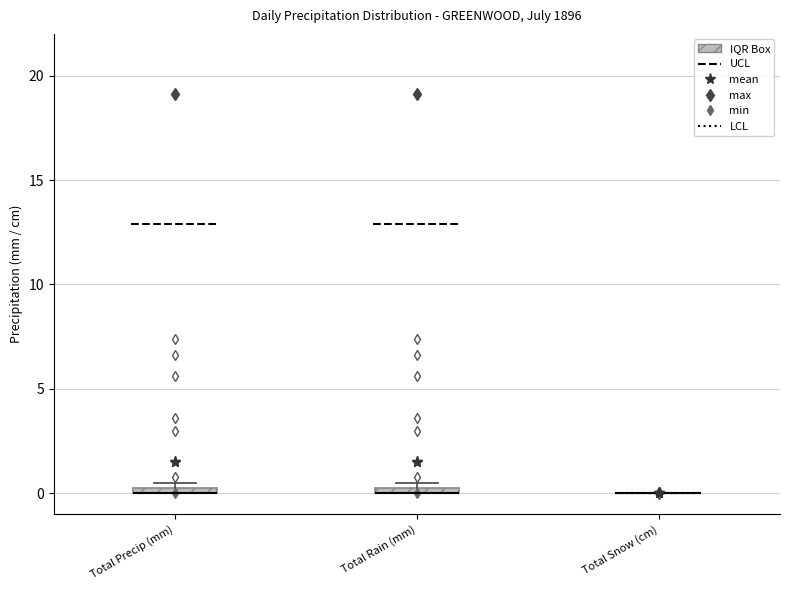

Where is the upper edge of the box for Total Rain (mm) on the y-axis? The values are not printed on the chart, so give them approximately, as read against the axis.

0.5